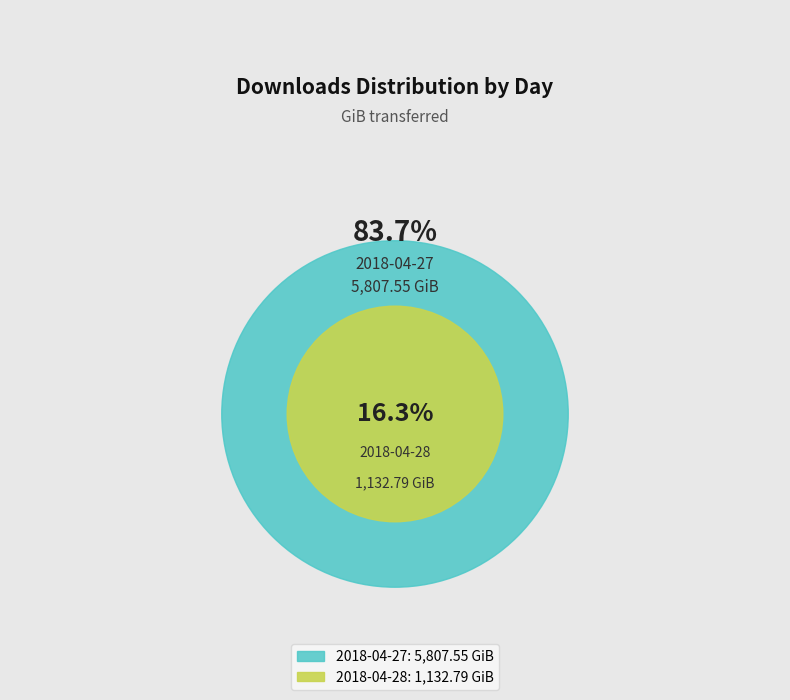

The 2018-04-28 slice represents 16% of the pie. True or false?

True